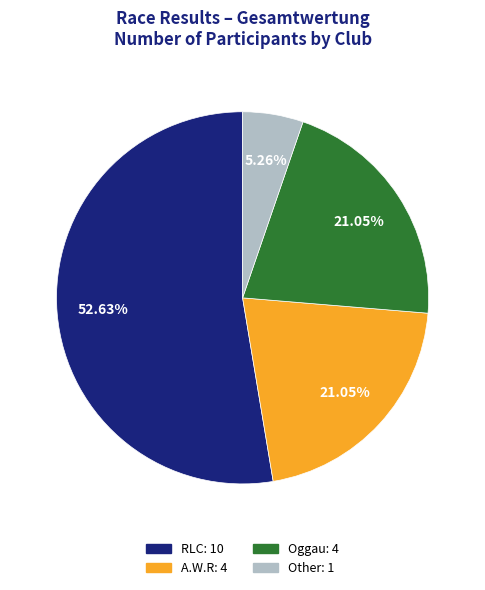

What is the total percentage of A.W.R and Oggau?

42.1%